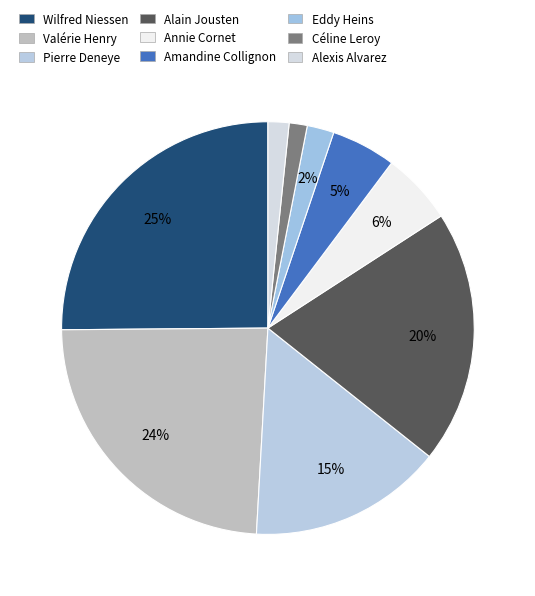

Is it true that Céline Leroy is 11% of the pie?

False